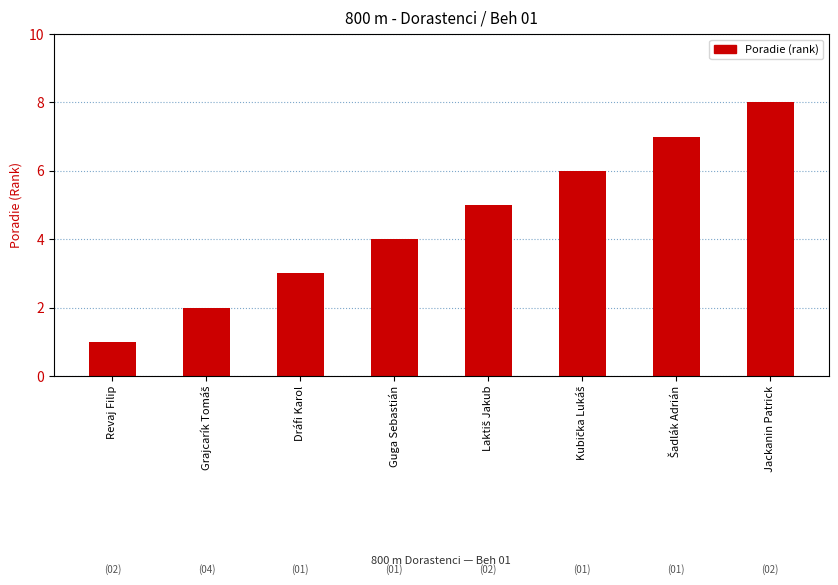

Reading left to right, list all the values displayed in this chart.

Revaj Filip=1	Grajcarík Tomáš=2	Dráfi Karol=3	Guga Sebastián=4	Laktiš Jakub=5	Kubička Lukáš=6	Šadlák Adrián=7	Jackanin Patrick=8